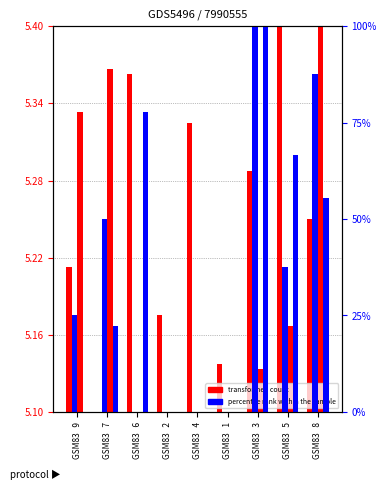

What position from the right is GSM83   7?

8